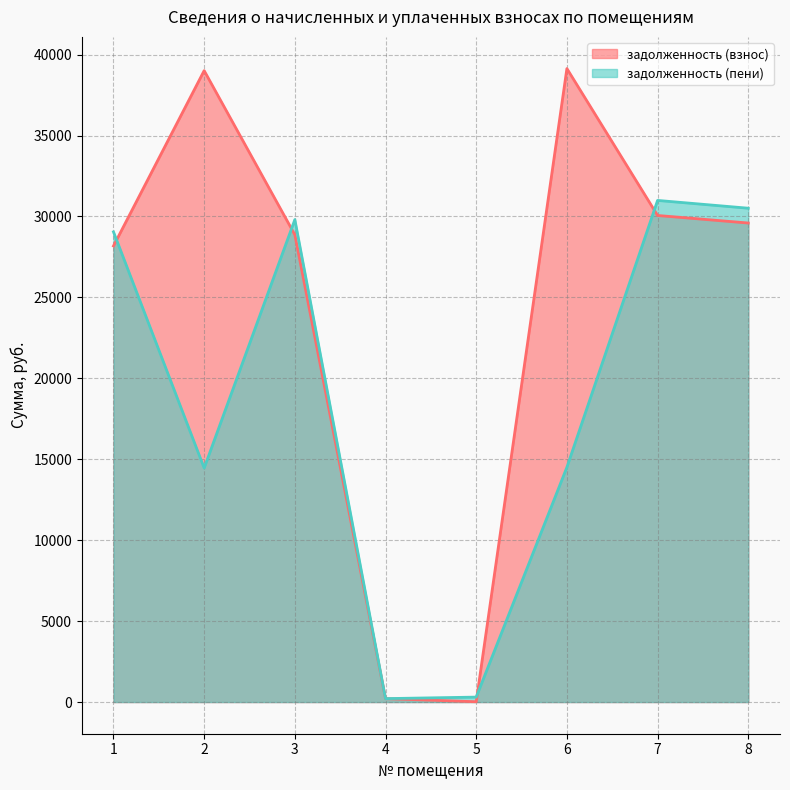

Reading right to left, extract all data points from this chart.

задолженность (взнос): 29594.6	30060.7	39137.0	19.2	211.2	28868.2	39008.0	28176.1
задолженность (пени): 30509.0	30991.0	14505.5	305.7	211.6	29806.4	14457.7	29046.6